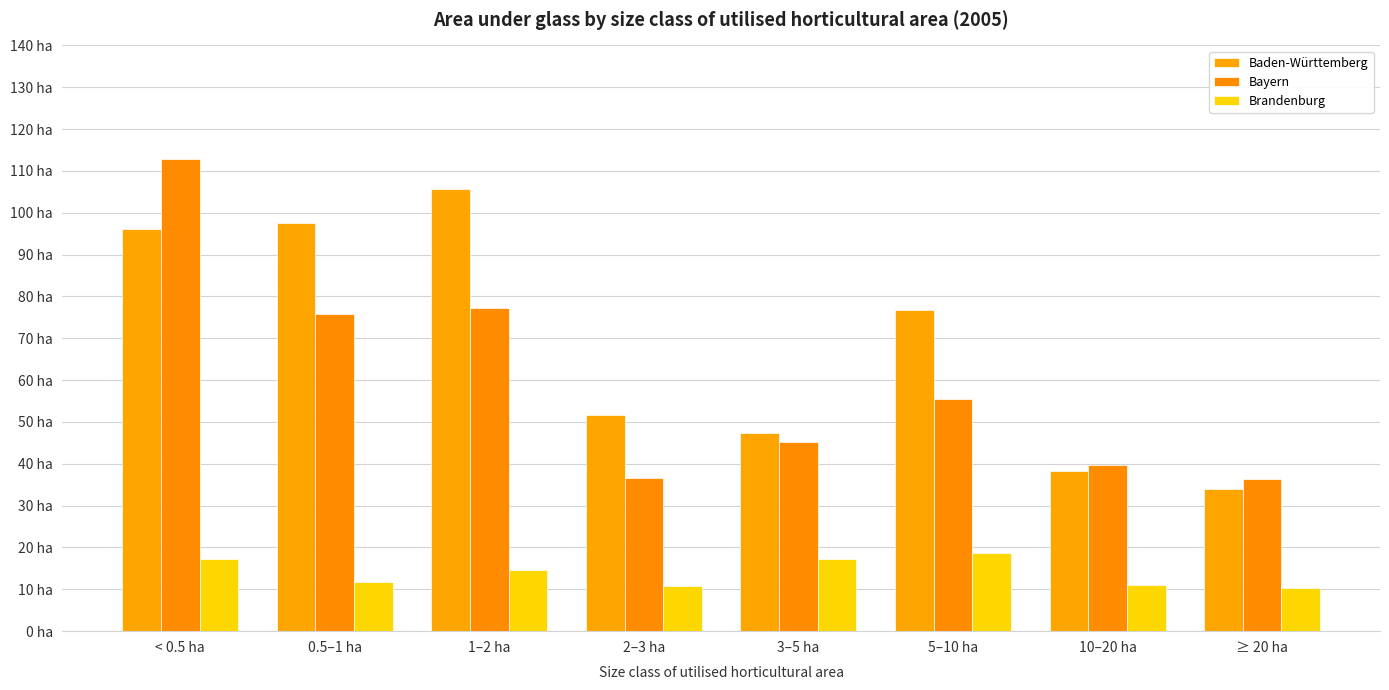

Which has a higher value, 0.5–1 ha or 1–2 ha?

1–2 ha